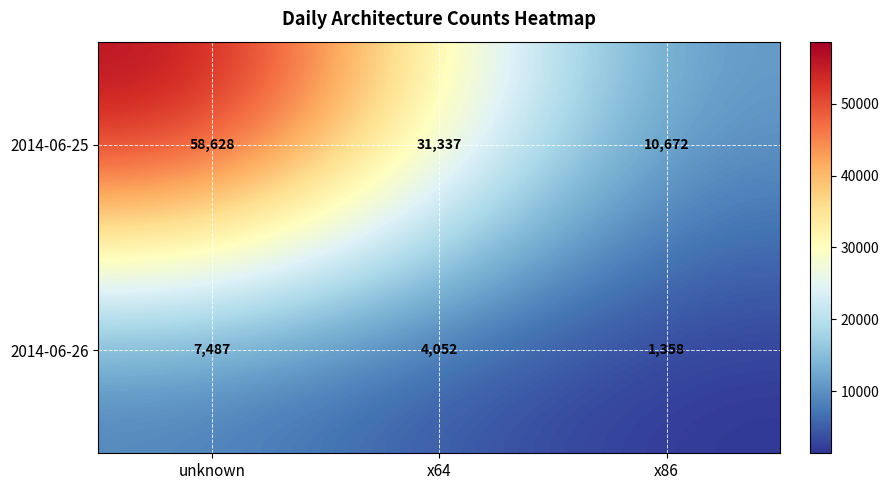

Rank the series at x86 from lowest to highest value.

2014-06-26, 2014-06-25